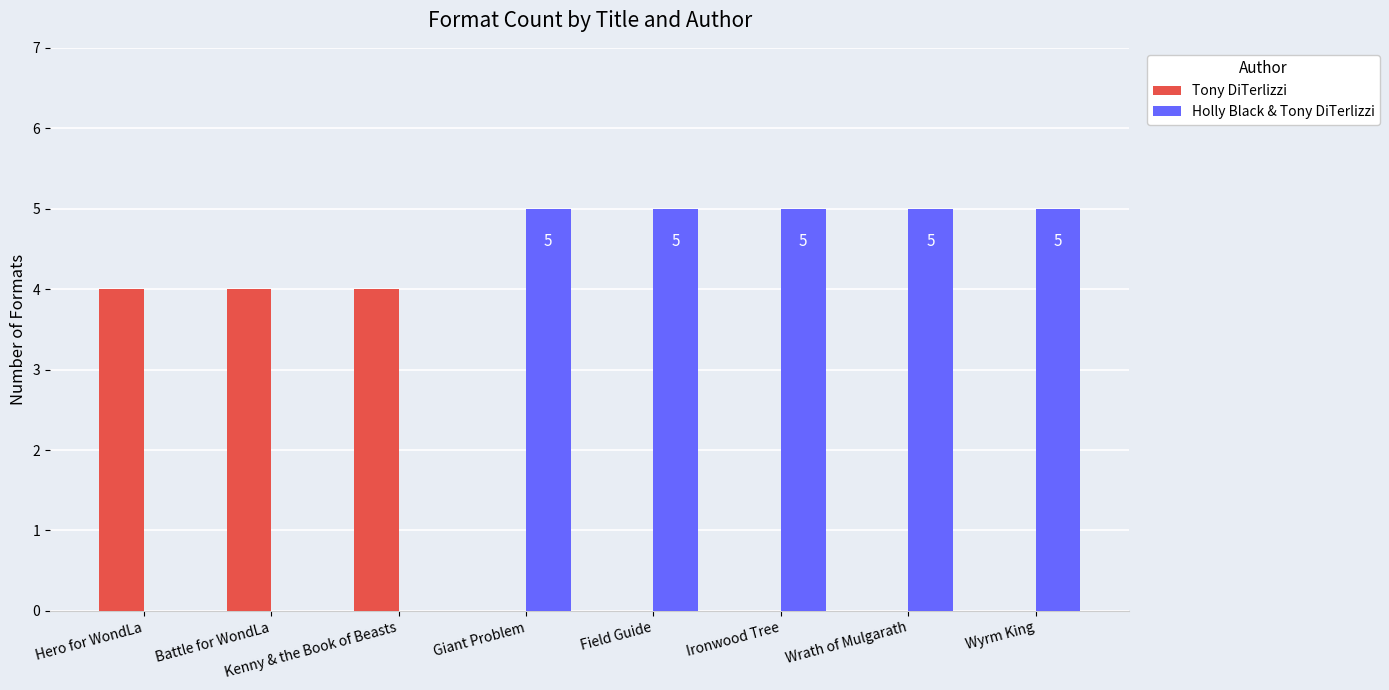

Is it true that Tony DiTerlizzi equals 7 at Kenny & the Book of Beasts?

False